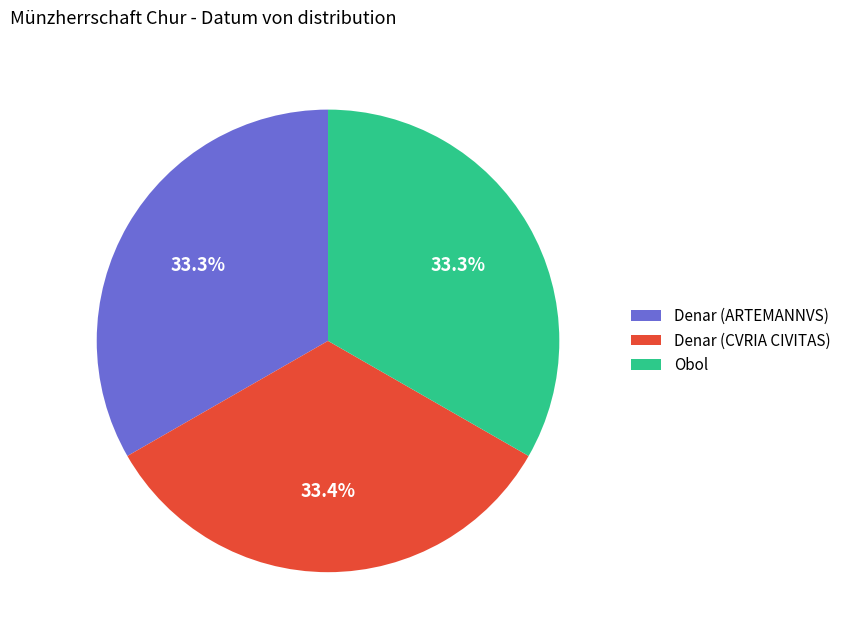

Is there a majority slice in this chart?

No